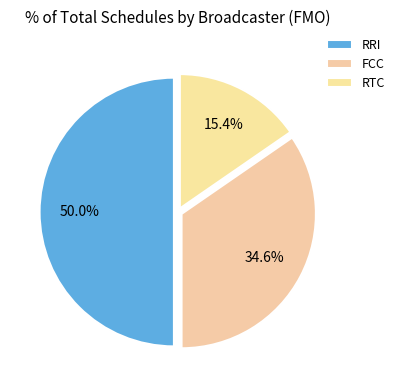

How many slices are in this pie chart?

3